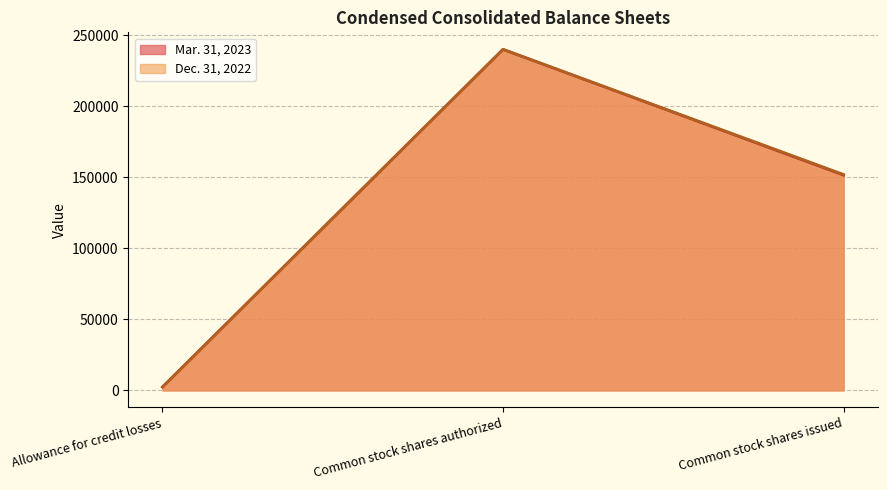

Reading left to right, transcribe all the data shown in this chart.

Mar. 31, 2023: 2418	240000	151494
Dec. 31, 2022: 2277	240000	151935